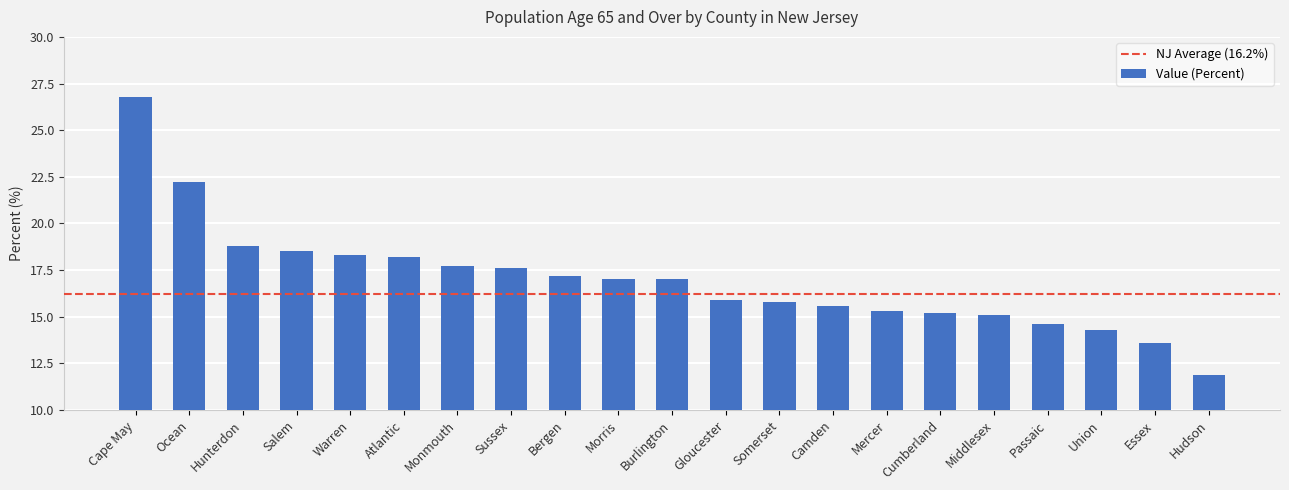

Reading left to right, list all the values displayed in this chart.

26.8	22.2	18.8	18.5	18.3	18.2	17.7	17.6	17.2	17.0	17.0	15.9	15.8	15.6	15.3	15.2	15.1	14.6	14.3	13.6	11.9